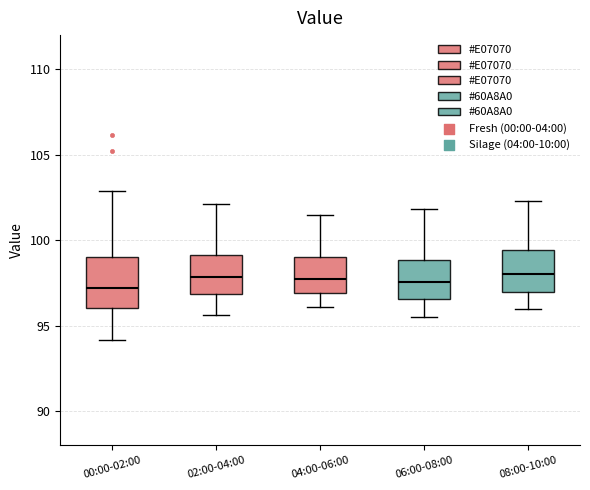

Which box is the tallest, from its lower edge to its upper edge?

00:00-02:00